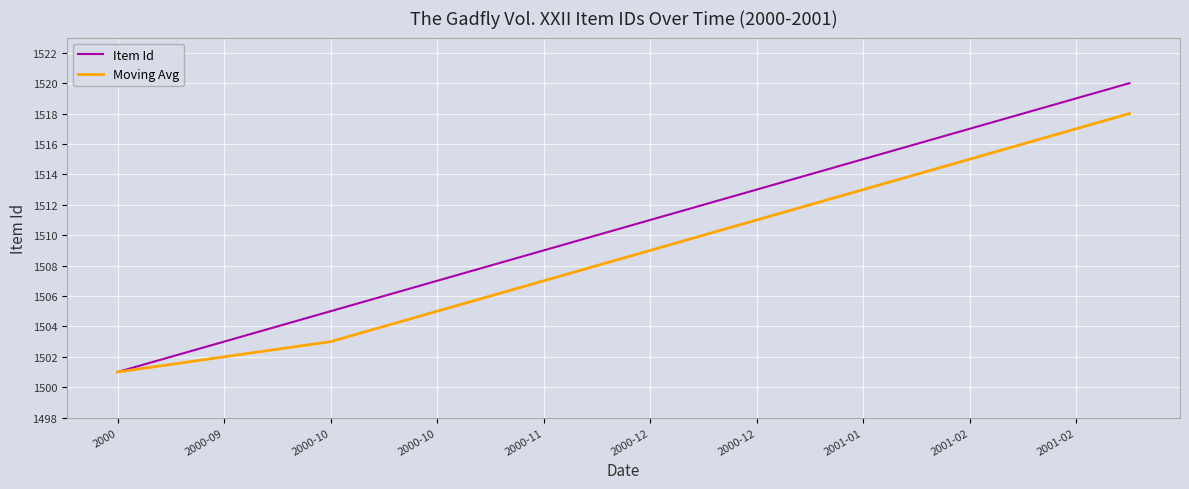

Which series has the largest total across all categories?

Item Id